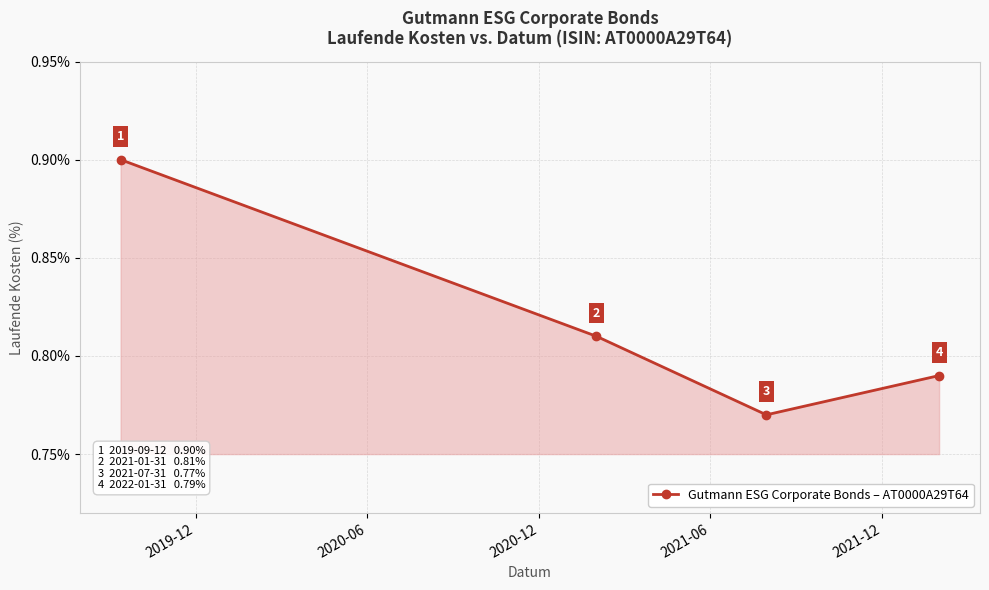

How many interior local valleys (lower than both neighbors) does the data have?

1